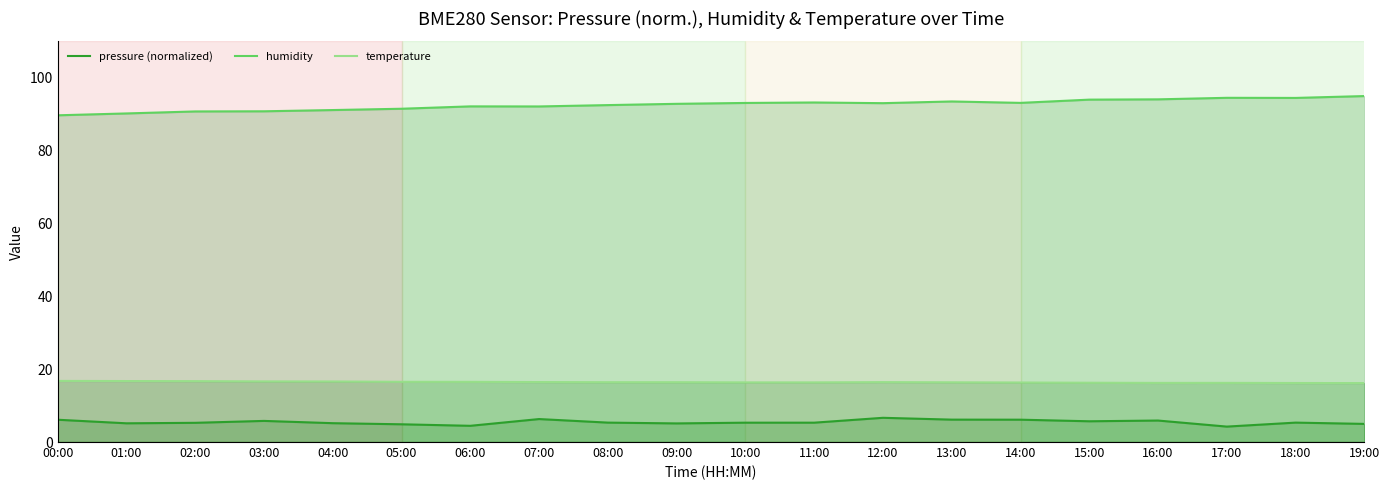

Is it true that temperature equals 24.3 at 08:00?

False